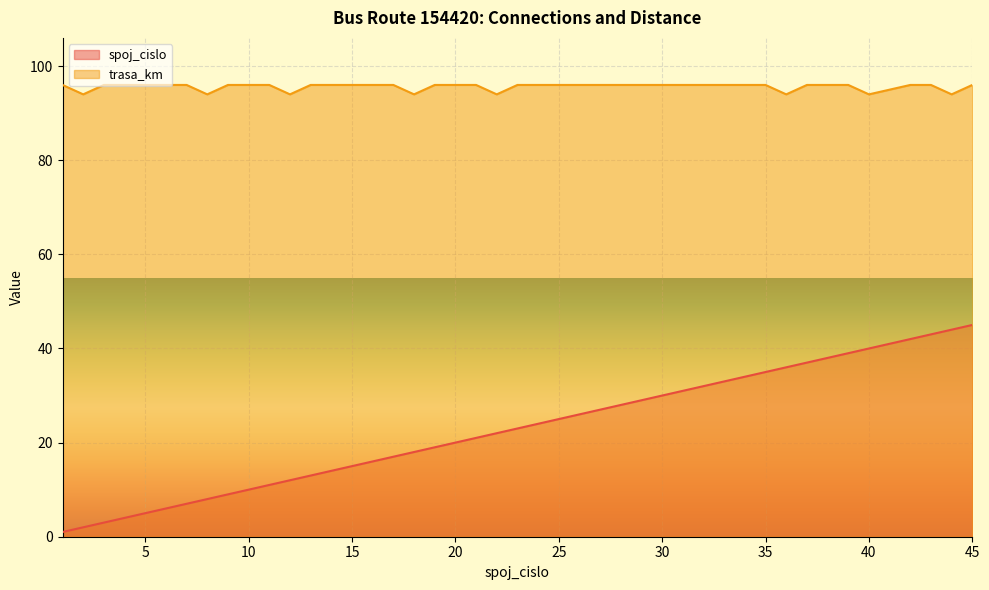

What is the sum of all trasa_km values?

3824